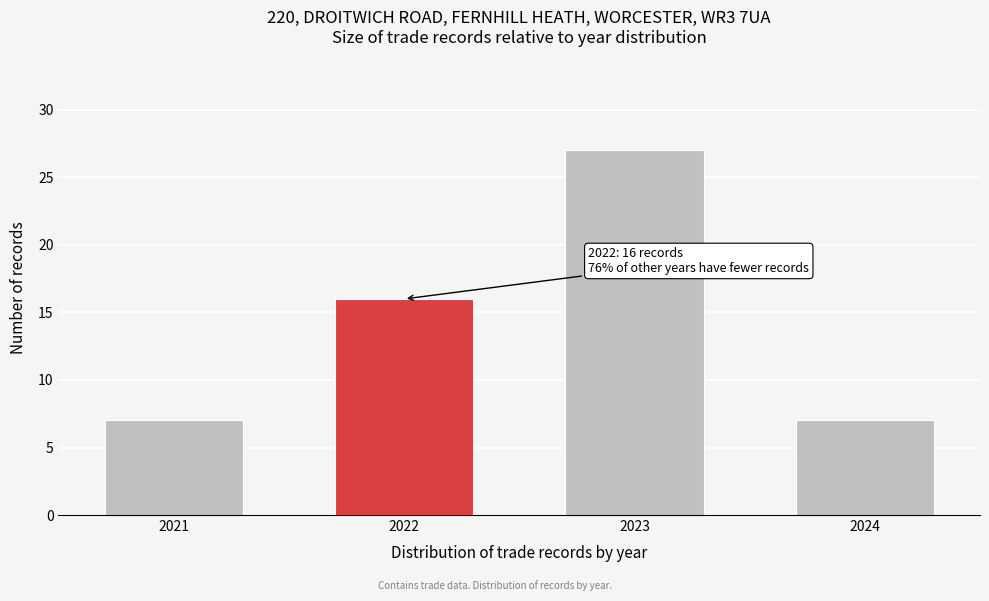

Reading left to right, transcribe all the data shown in this chart.

7	16	27	7